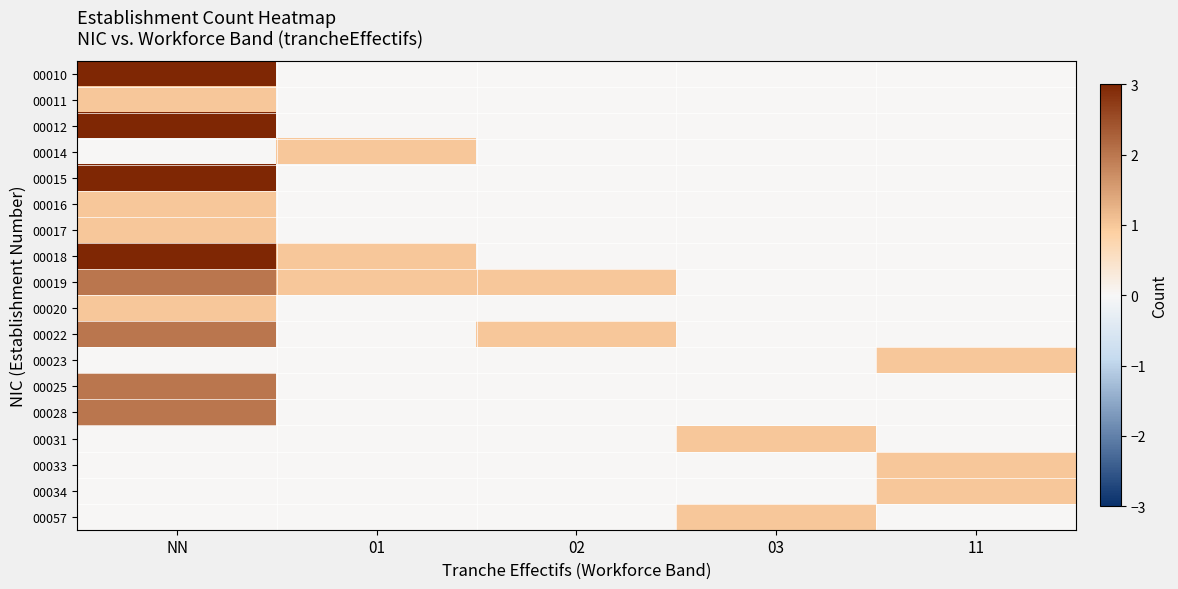

Reading left to right, extract all data points from this chart.

00010: NN=3	01=0	02=0	03=0	11=0
00011: NN=1	01=0	02=0	03=0	11=0
00012: NN=3	01=0	02=0	03=0	11=0
00014: NN=0	01=1	02=0	03=0	11=0
00015: NN=3	01=0	02=0	03=0	11=0
00016: NN=1	01=0	02=0	03=0	11=0
00017: NN=1	01=0	02=0	03=0	11=0
00018: NN=3	01=1	02=0	03=0	11=0
00019: NN=2	01=1	02=1	03=0	11=0
00020: NN=1	01=0	02=0	03=0	11=0
00022: NN=2	01=0	02=1	03=0	11=0
00023: NN=0	01=0	02=0	03=0	11=1
00025: NN=2	01=0	02=0	03=0	11=0
00028: NN=2	01=0	02=0	03=0	11=0
00031: NN=0	01=0	02=0	03=1	11=0
00033: NN=0	01=0	02=0	03=0	11=1
00034: NN=0	01=0	02=0	03=0	11=1
00057: NN=0	01=0	02=0	03=1	11=0